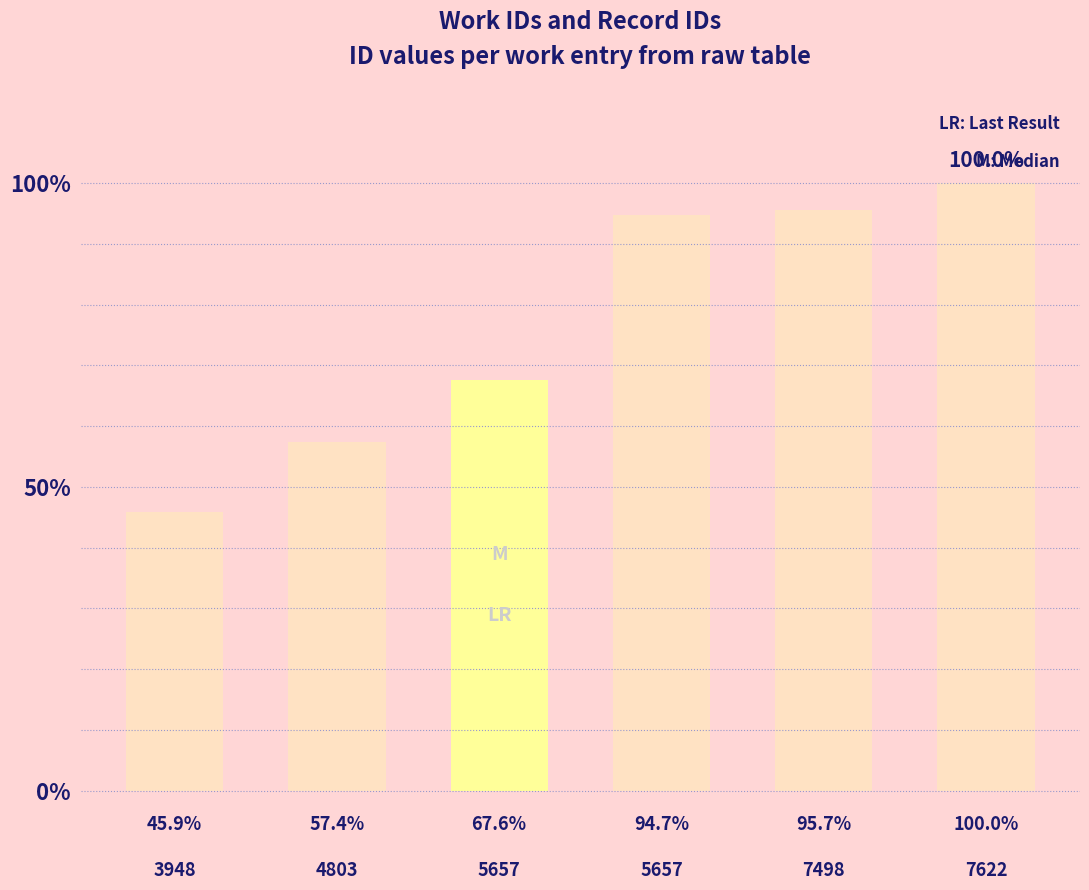

Between 3948 and 7498, which is larger?

7498